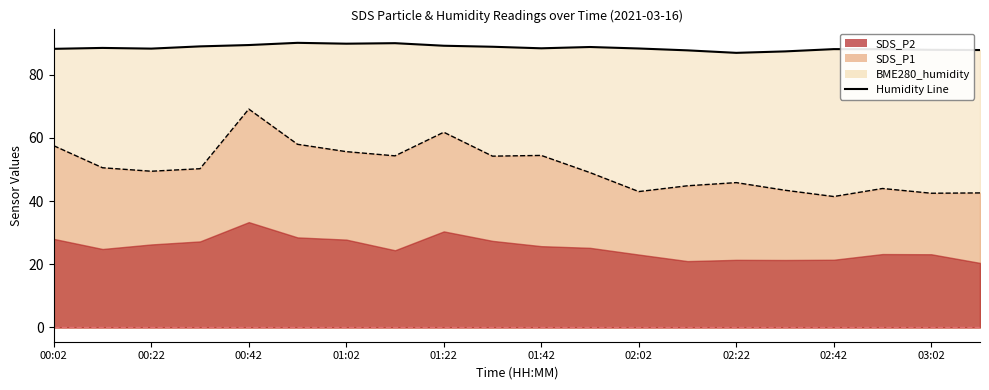

The value of SDS_P1 at 01:22 is 14.9. True or false?

False